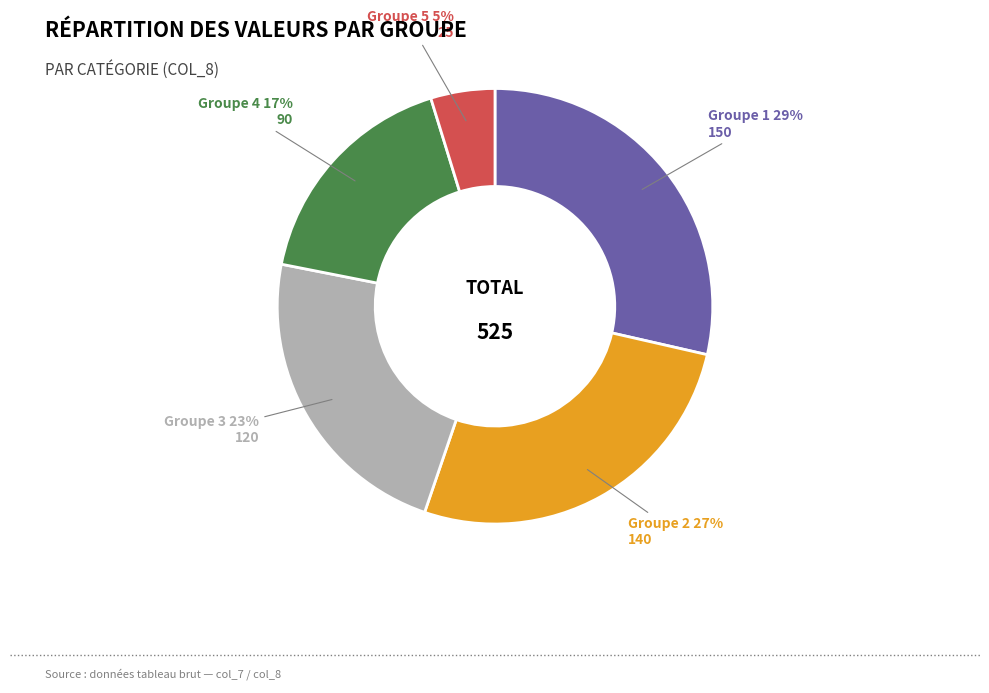

How many slices are in this pie chart?

5